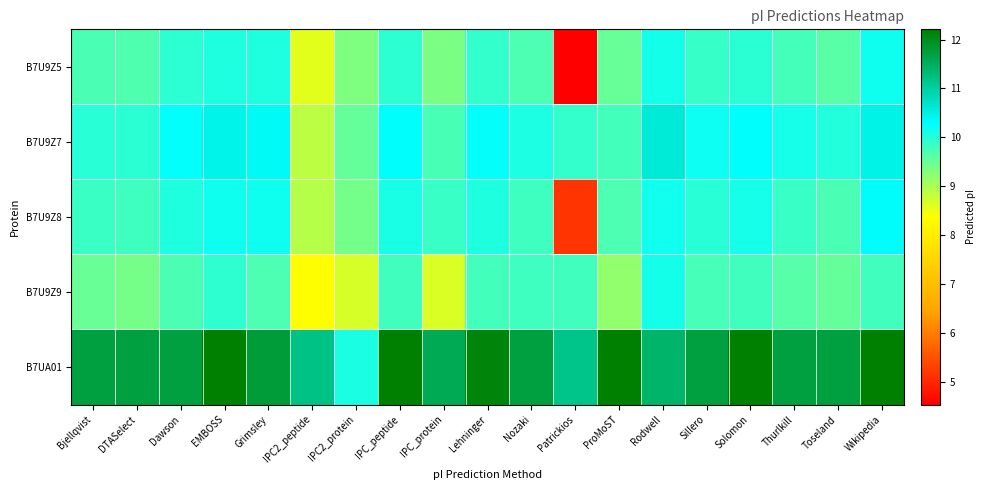

Reading right to left, list all the values displayed in this chart.

B7U9Z5: Wikipedia=10.2	Toseland=9.6	Thurlkill=9.8	Solomon=10.0	Sillero=9.9	Rodwell=10.1	ProMoST=9.5	Patrickios=4.5	Nozaki=9.7	Lehninger=9.9	IPC_protein=9.4	IPC_peptide=10.0	IPC2_protein=9.3	IPC2_peptide=8.6	Grimsley=10.1	EMBOSS=10.1	Dawson=10.0	DTASelect=9.7	Bjellqvist=9.7
B7U9Z7: Wikipedia=10.5	Toseland=10.0	Thurlkill=10.1	Solomon=10.3	Sillero=10.2	Rodwell=10.6	ProMoST=9.8	Patrickios=9.9	Nozaki=10.1	Lehninger=10.2	IPC_protein=9.7	IPC_peptide=10.3	IPC2_protein=9.5	IPC2_peptide=8.9	Grimsley=10.3	EMBOSS=10.5	Dawson=10.3	DTASelect=10.0	Bjellqvist=10.0
B7U9Z8: Wikipedia=10.3	Toseland=9.7	Thurlkill=9.9	Solomon=10.1	Sillero=10.0	Rodwell=10.2	ProMoST=9.7	Patrickios=5.2	Nozaki=9.8	Lehninger=10.1	IPC_protein=9.9	IPC_peptide=10.1	IPC2_protein=9.4	IPC2_peptide=8.9	Grimsley=10.2	EMBOSS=10.2	Dawson=10.1	DTASelect=9.8	Bjellqvist=9.9
B7U9Z9: Wikipedia=9.8	Toseland=9.5	Thurlkill=9.6	Solomon=9.8	Sillero=9.8	Rodwell=10.1	ProMoST=9.2	Patrickios=9.8	Nozaki=9.8	Lehninger=9.8	IPC_protein=8.7	IPC_peptide=9.8	IPC2_protein=8.7	IPC2_peptide=8.4	Grimsley=9.7	EMBOSS=9.9	Dawson=9.7	DTASelect=9.4	Bjellqvist=9.5
B7UA01: Wikipedia=12.2	Toseland=11.7	Thurlkill=11.7	Solomon=12.2	Sillero=11.7	Rodwell=11.4	ProMoST=12.2	Patrickios=11.2	Nozaki=11.7	Lehninger=12.1	IPC_protein=11.6	IPC_peptide=12.2	IPC2_protein=10.1	IPC2_peptide=11.2	Grimsley=11.8	EMBOSS=12.2	Dawson=11.7	DTASelect=11.7	Bjellqvist=11.7